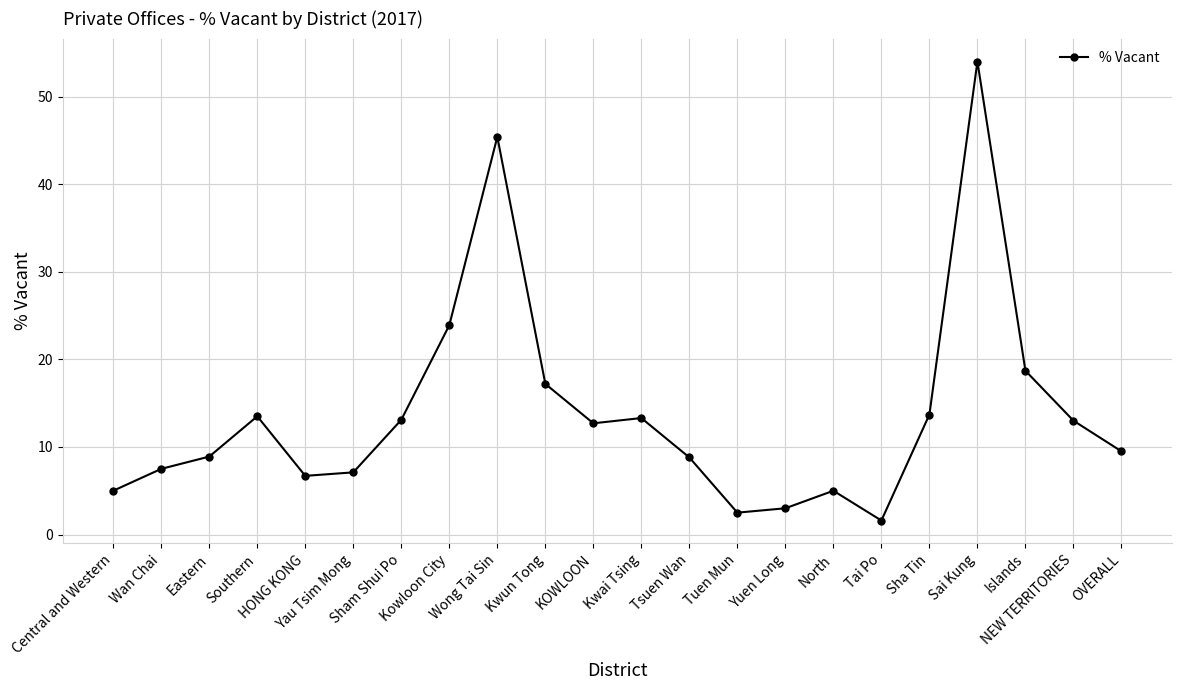

True or false: the data has more than 0 interior local peaks.

True